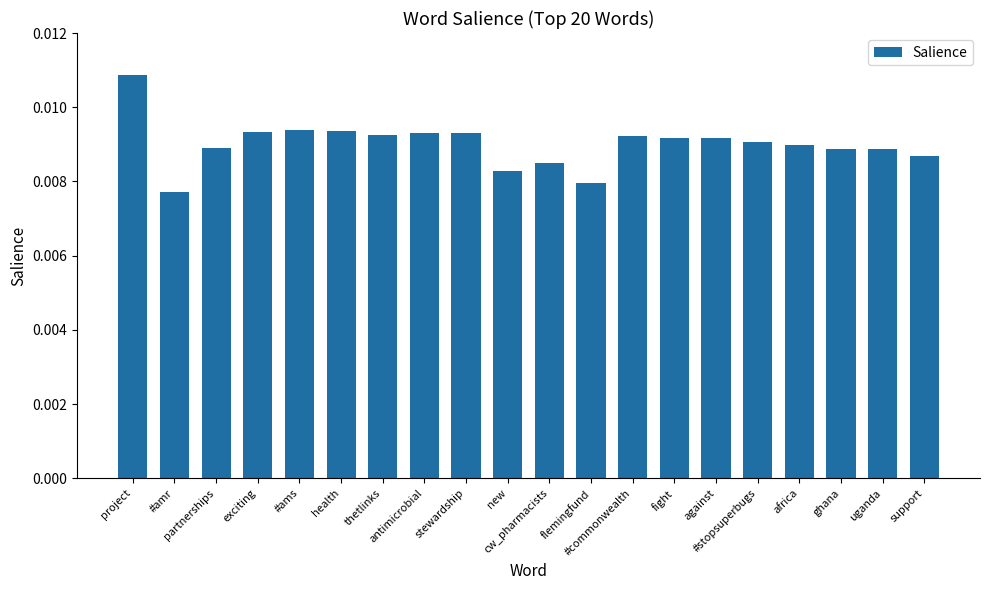

Count the values in the range 0 to 1.

20